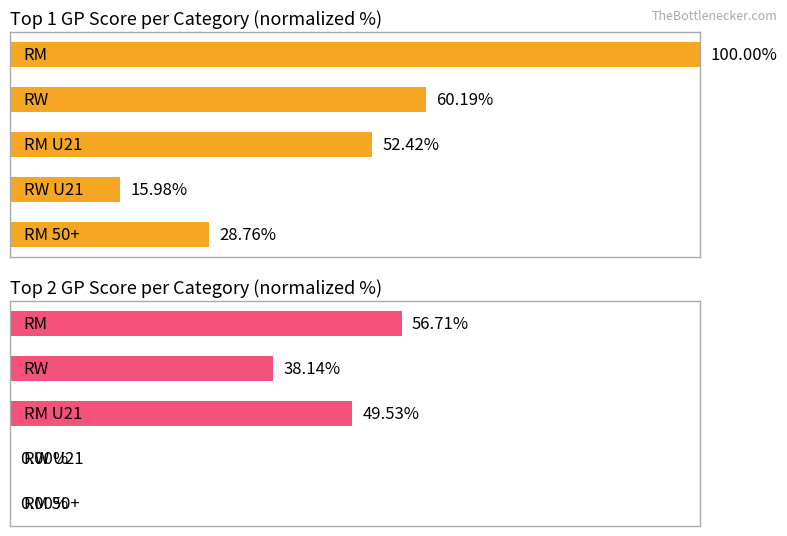

How many bars are there in each group?

2